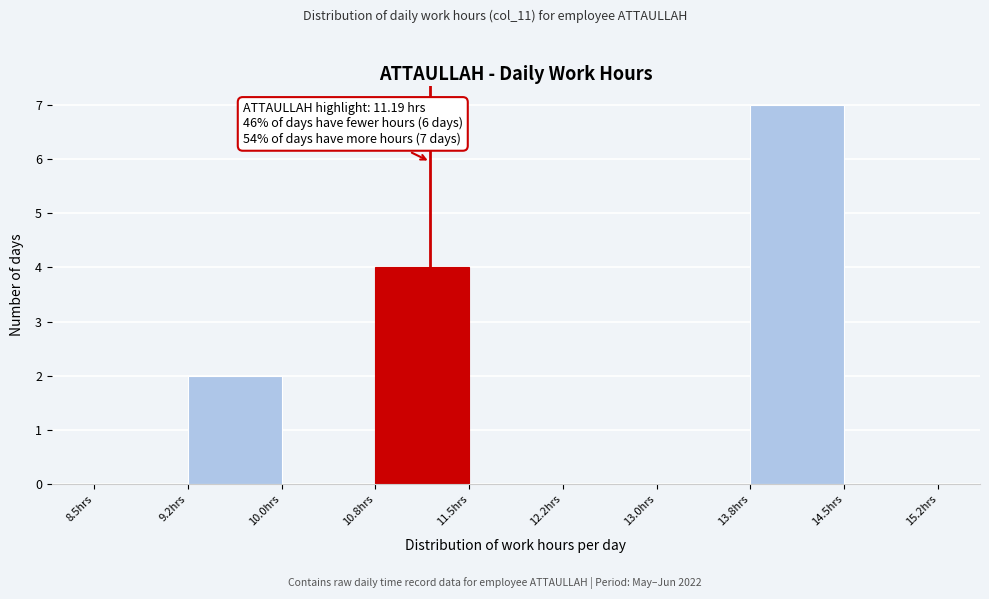

Over which range of the x-axis is the bar tallest?

13.75 to 14.50